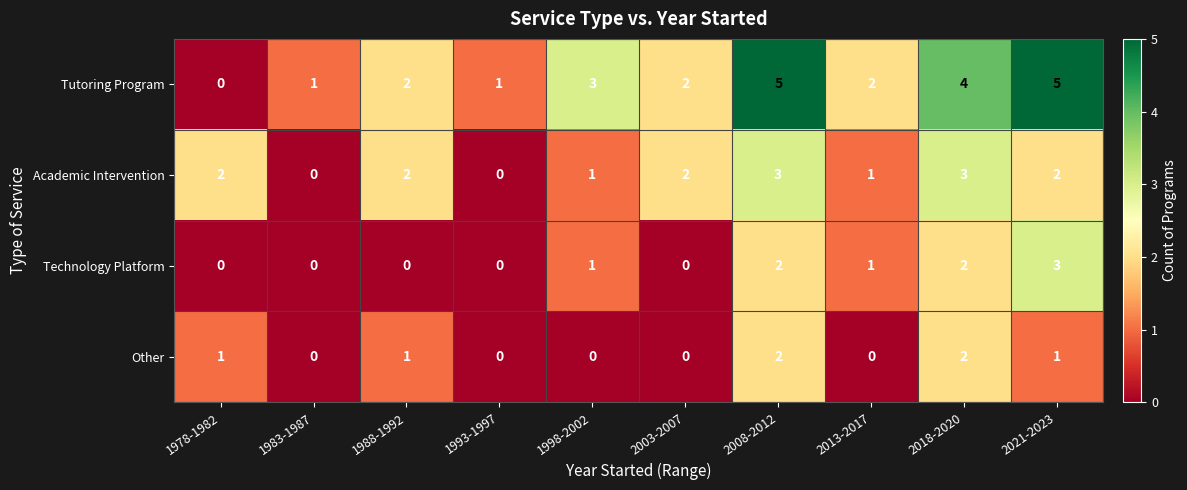

At which category is the sum across all series the highest?

2008-2012